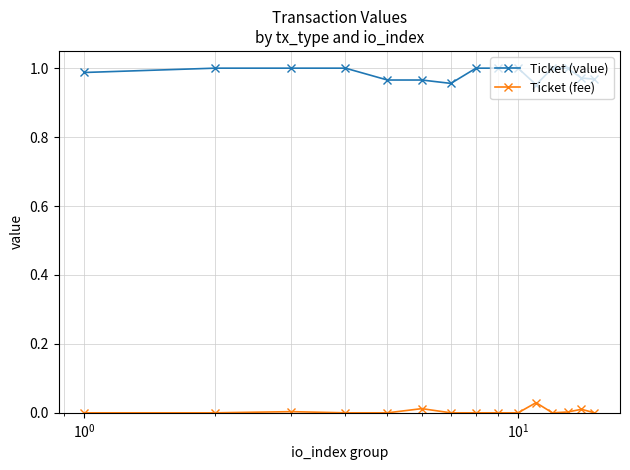

Which series has the largest total across all categories?

Ticket (value)